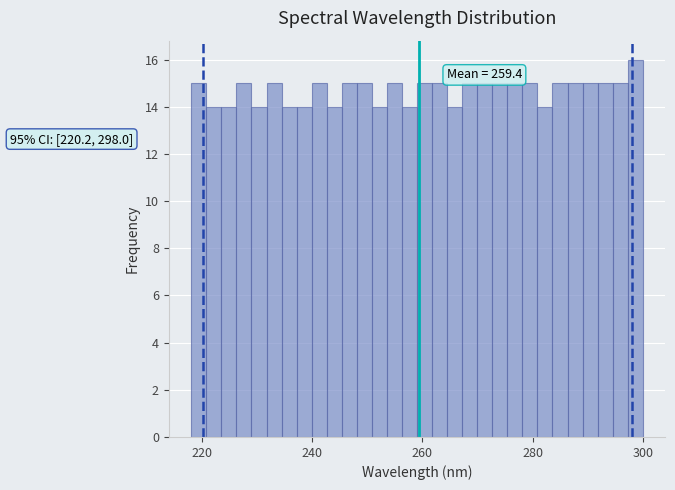

Around what value on the x-axis is the tallest bar? Give the approximate position of its centre, as read against the axis.

298